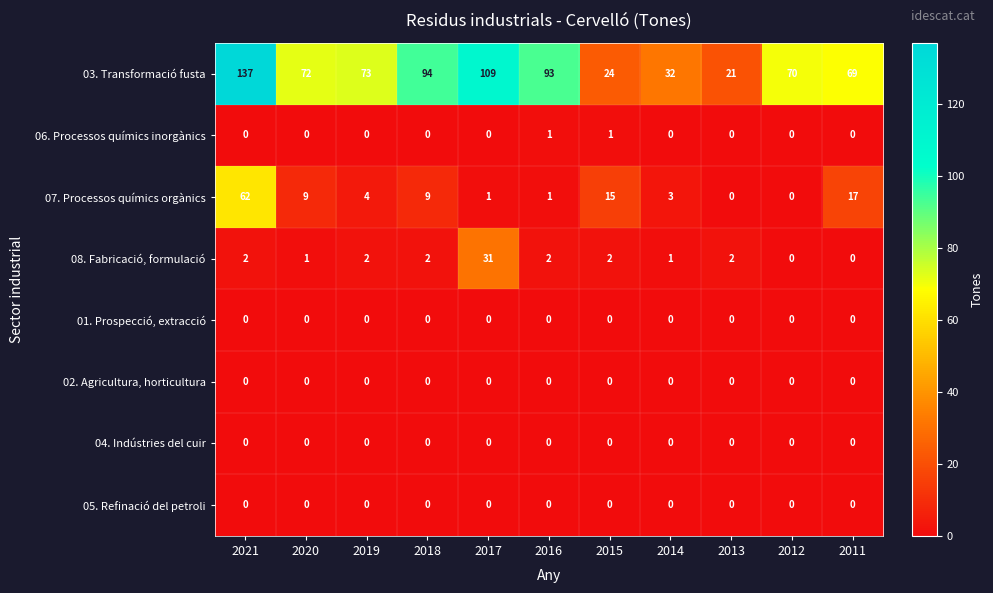

Which series has the largest total across all categories?

03. Transformació fusta